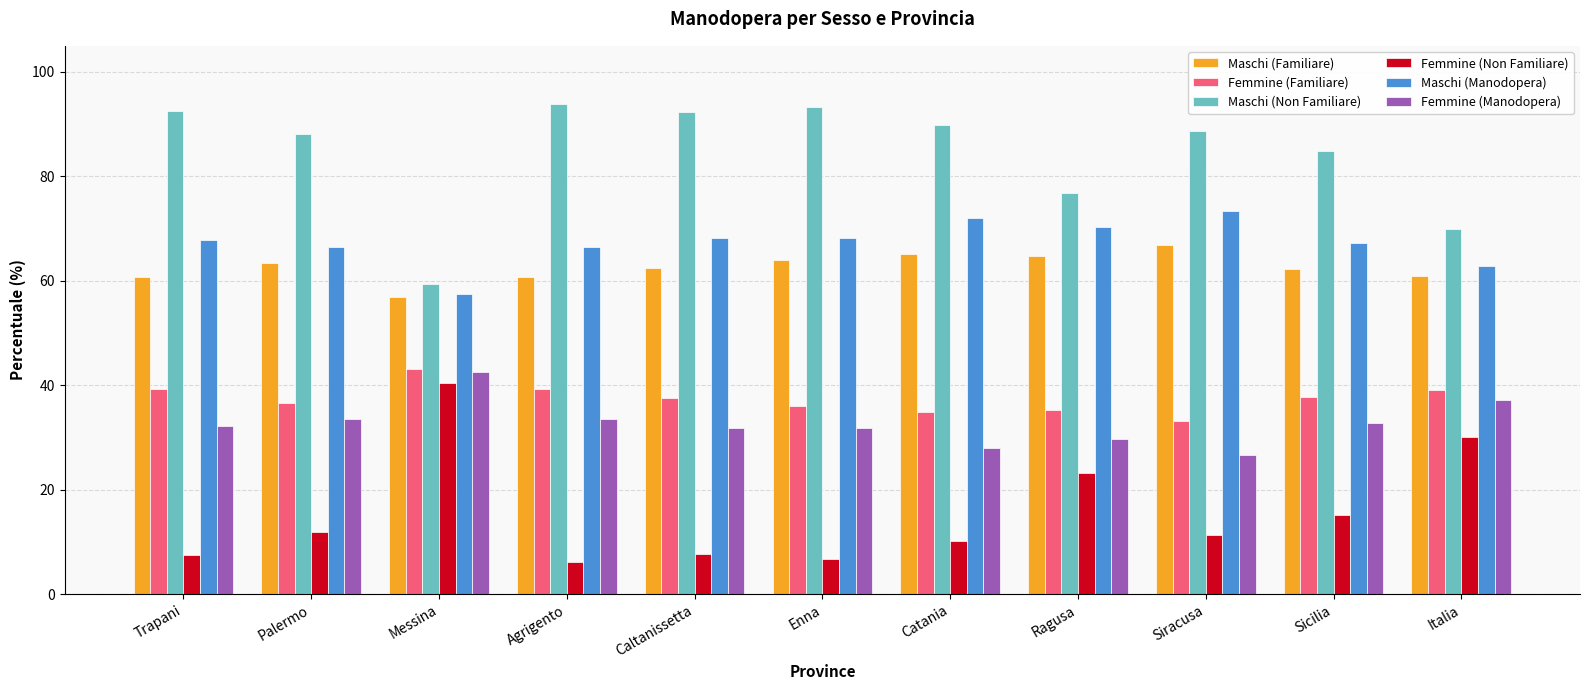

What is the difference between the highest and lowest values at Siracusa?

77.3